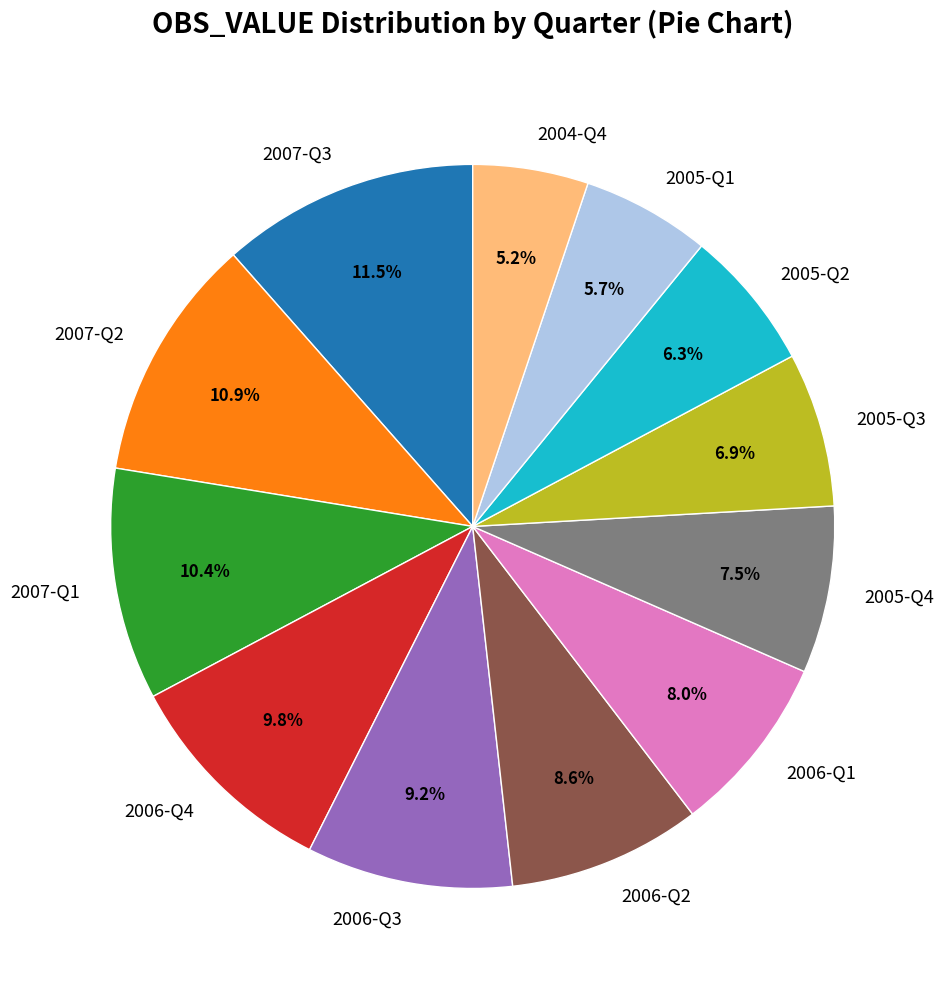

Do 2007-Q3 and 2005-Q2 together represent more than half of the pie?

No